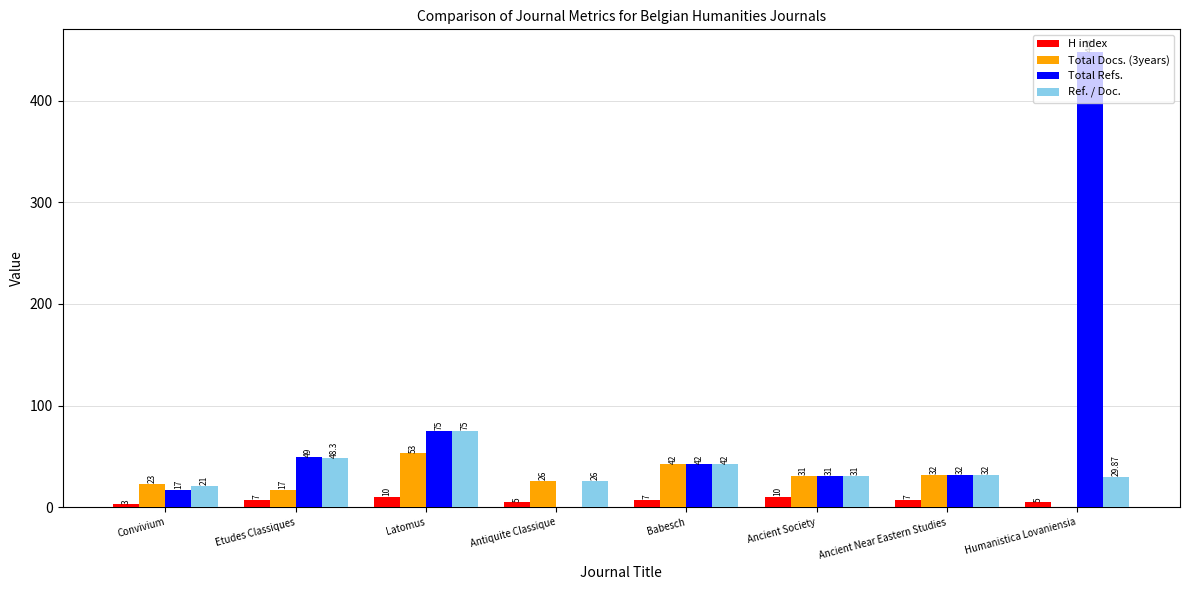

At which label does Ref. / Doc. first exceed 32?

Etudes Classiques